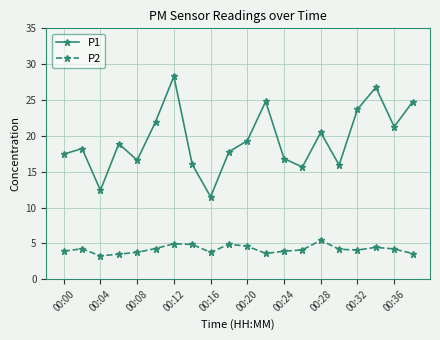

What is the value of the P2 point at the 13th from the left?

3.9